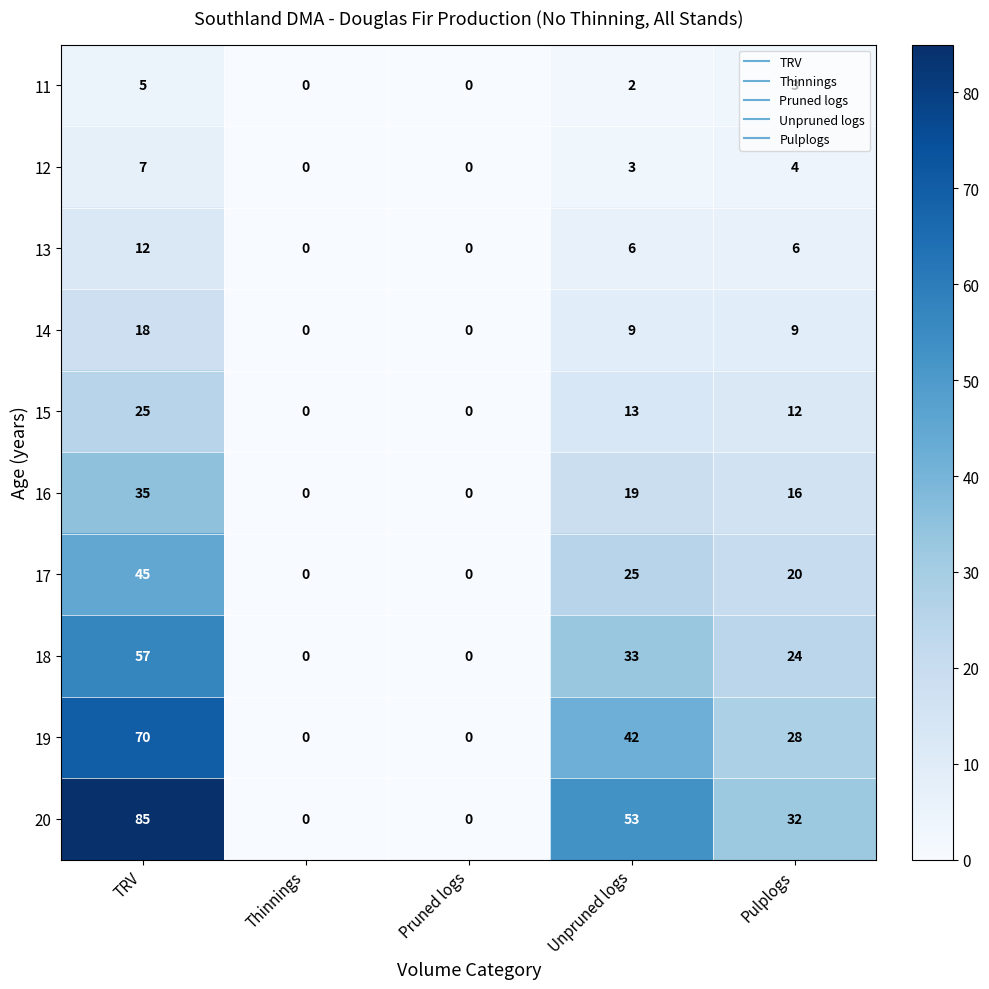

What is the difference between the maximum and minimum values in the 15 series?

25